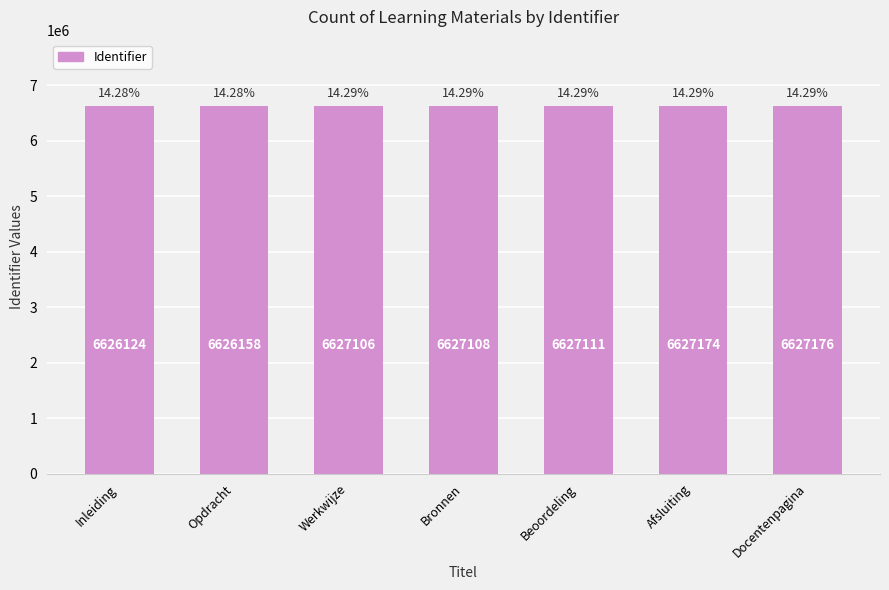

The value at Docentenpagina is 9306802. True or false?

False